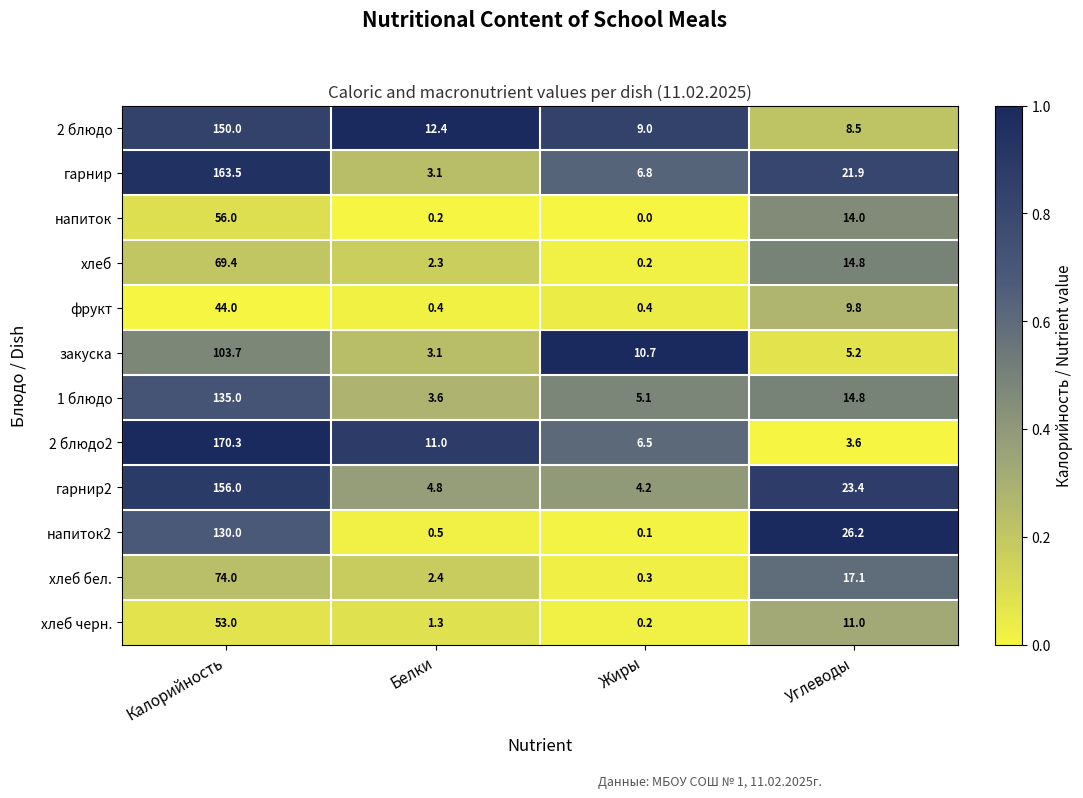

The value of фрукт at Белки is 0.4. True or false?

True